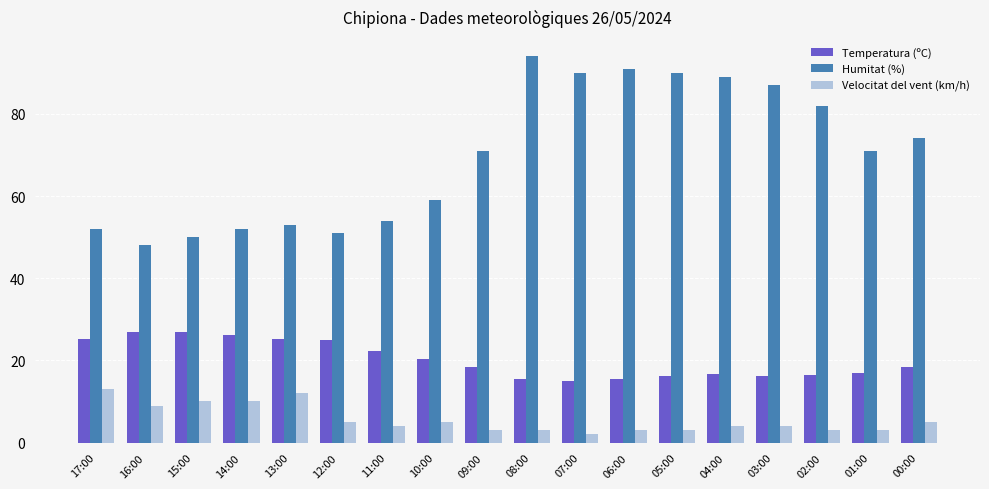

What is the difference between the Velocitat del vent (km/h) values at 13:00 and 17:00?

1.0